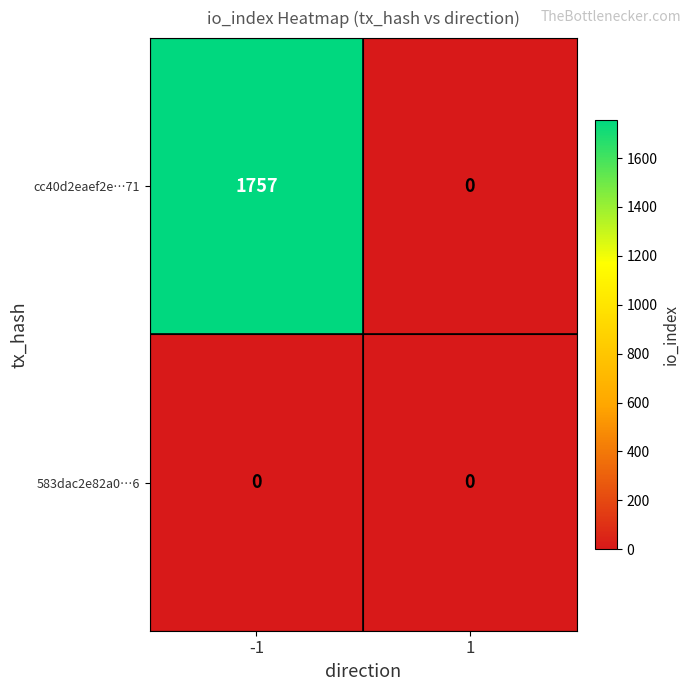

Reading left to right, what are all the values shown in this chart?

cc40d2eaef2e…71: -1=1757	1=0
583dac2e82a0…6: -1=0	1=0